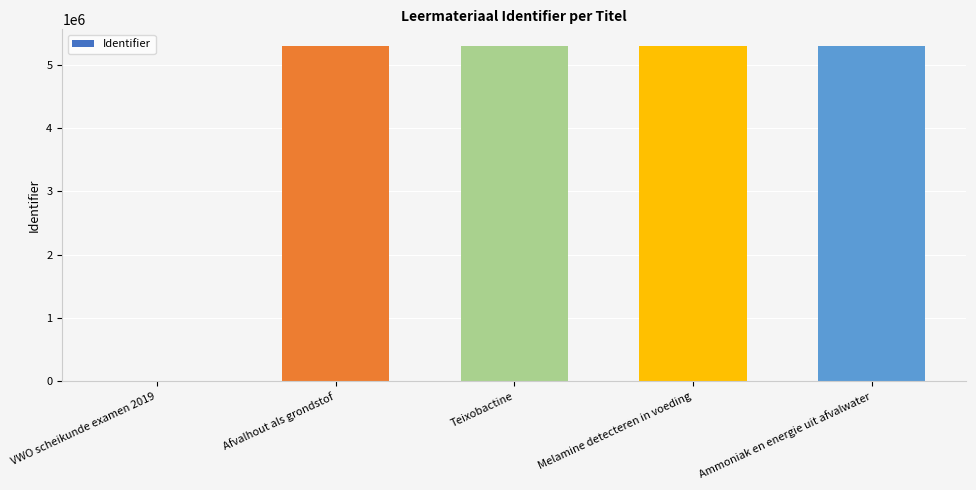

What is the maximum value shown in the chart?

5291566